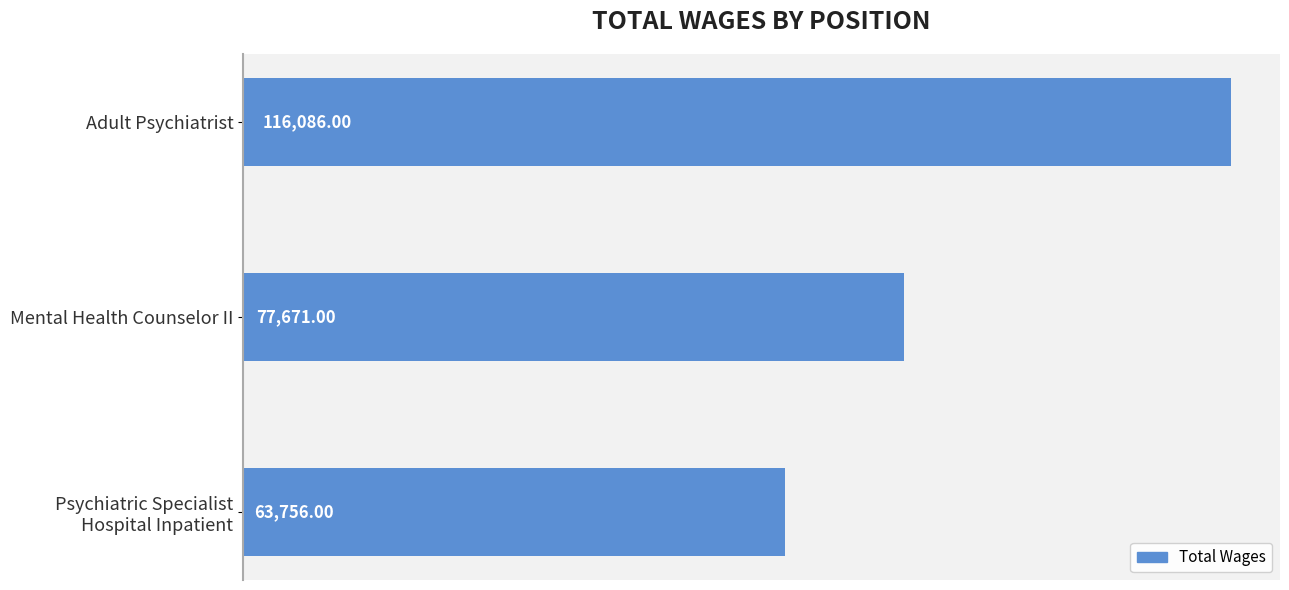

What is the difference between the second highest and minimum values?

13915